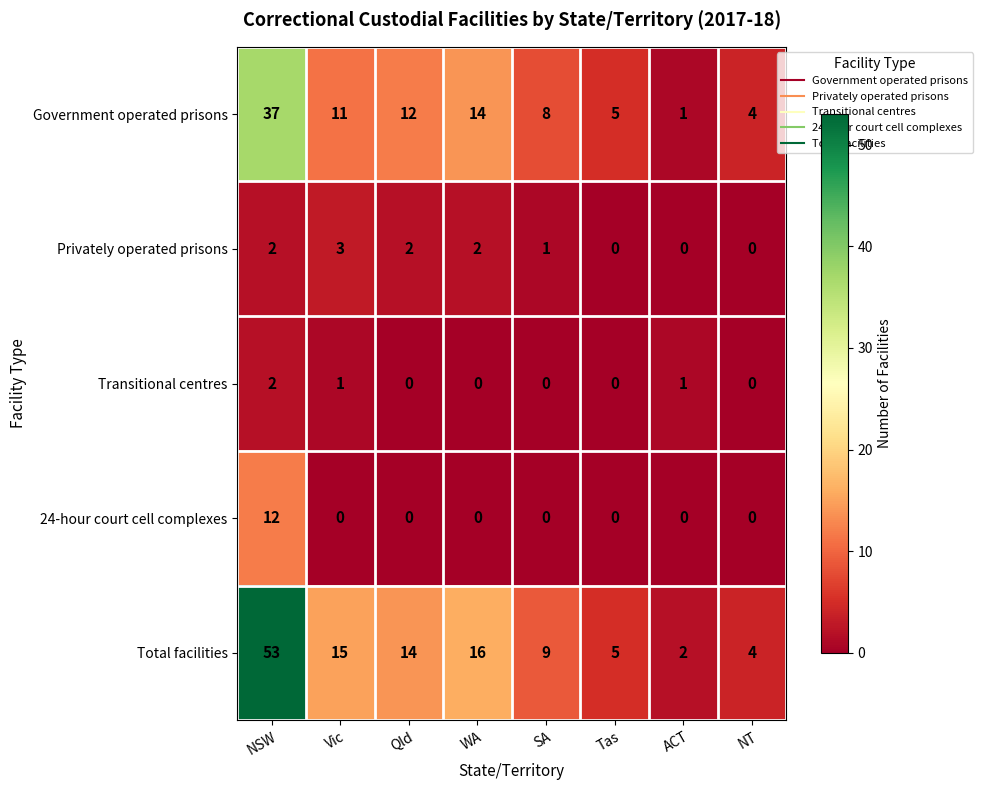

What is the maximum value for Privately operated prisons?

3